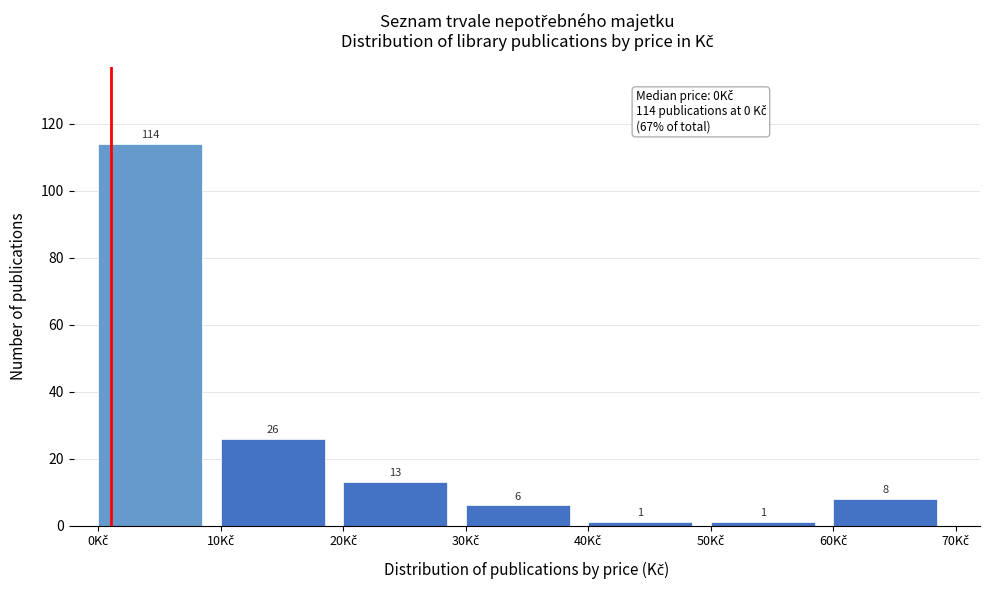

Reading left to right, list every bar in this chart as the range it spans on the x-axis followed by its height.

0 to 10: 114
10 to 20: 26
20 to 30: 13
30 to 40: 6
40 to 50: 1
50 to 60: 1
60 to 70: 8